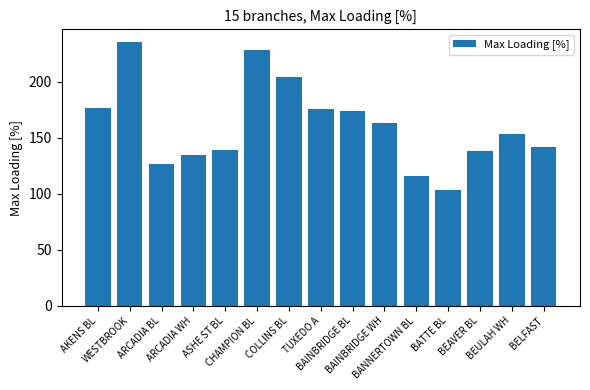

The chart shows a value of 63.5 at BAINBRIDGE WH. True or false?

False